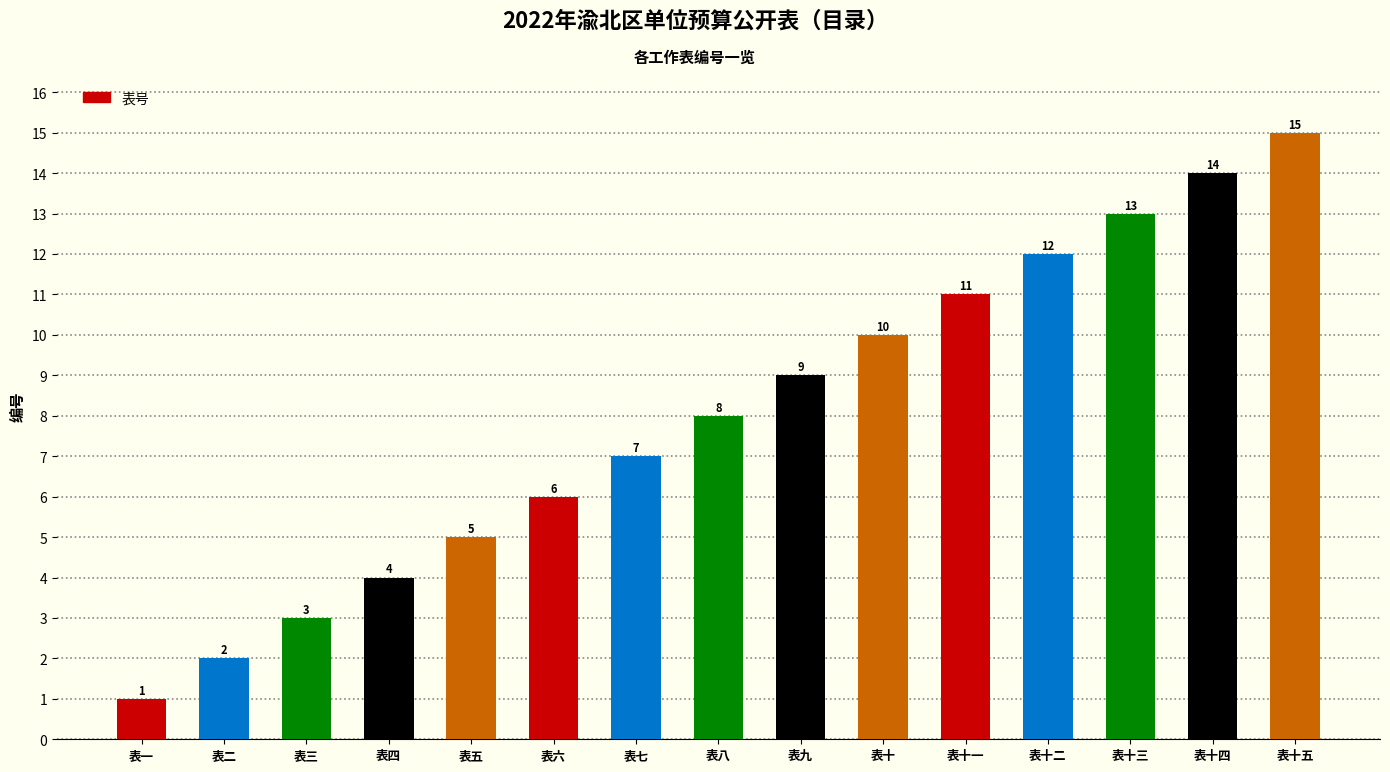

What is the smallest value displayed?

1